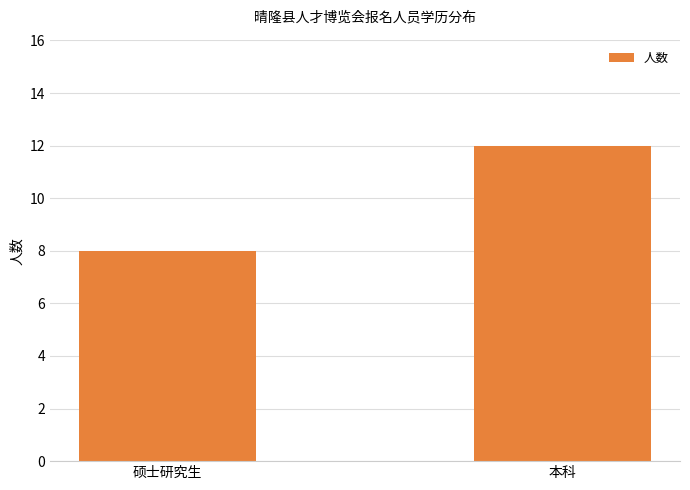

What is the ratio of the value at 硕士研究生 to the value at 本科?

0.7